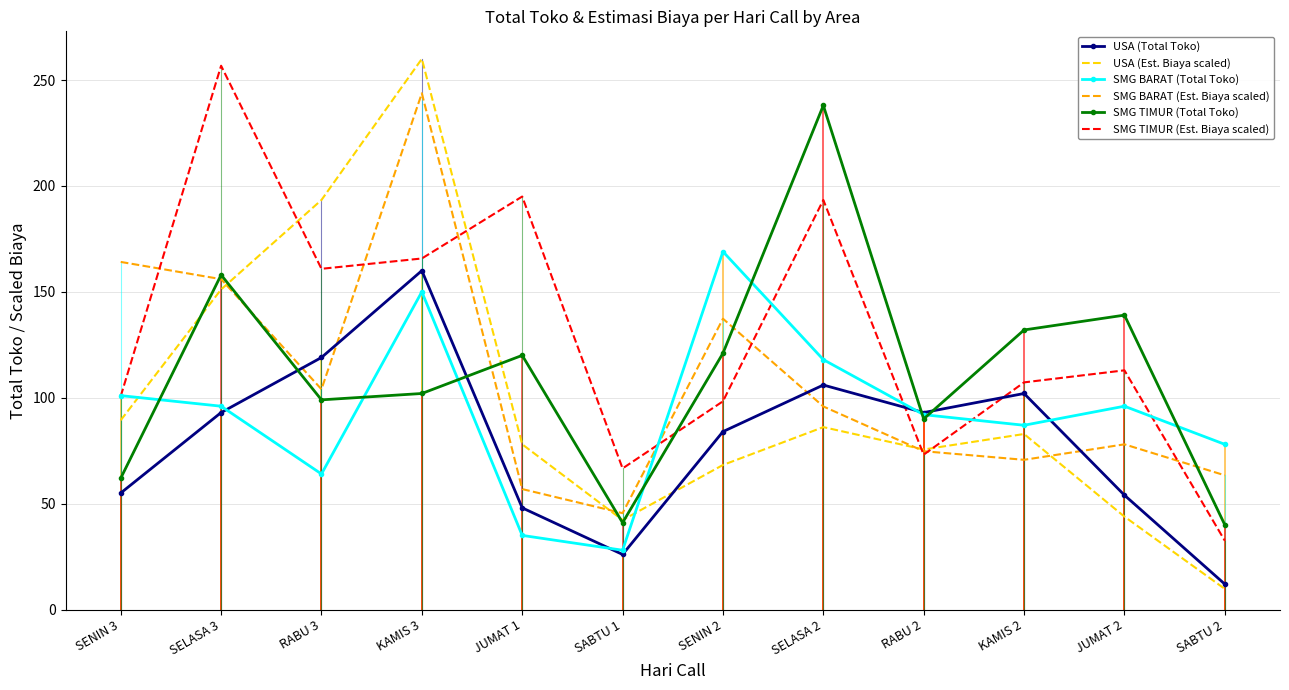

What is the total value across all series at SABTU 1?

249.4